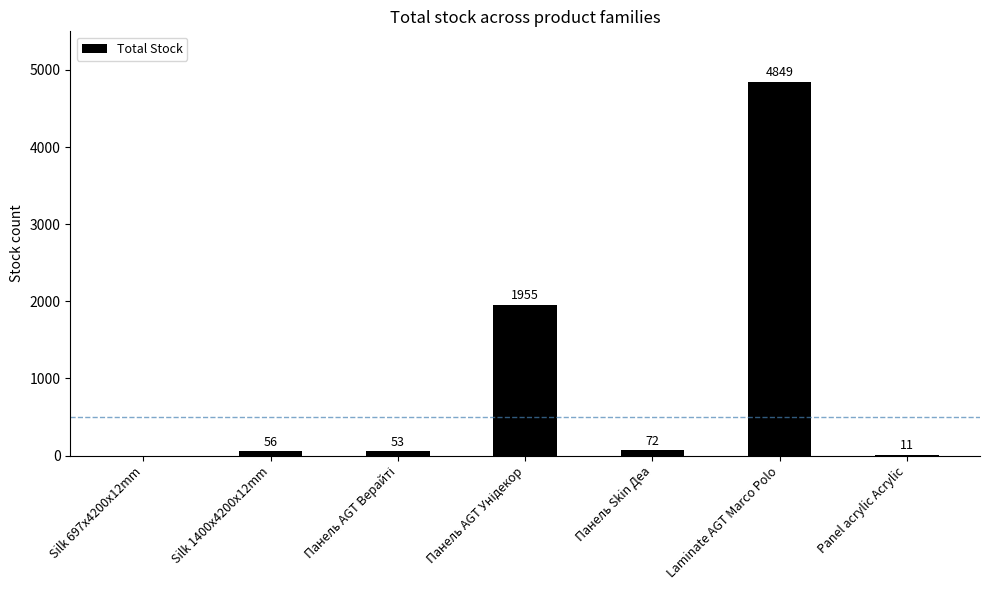

What is the greatest value displayed?

4849